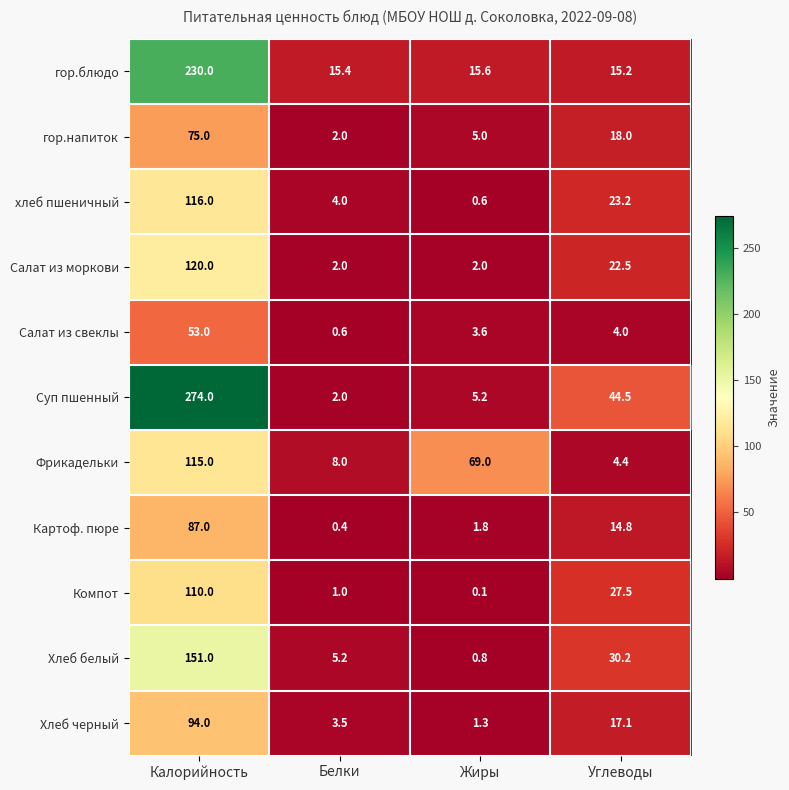

What is the difference between the maximum and minimum values in the Салат из моркови series?

118.0